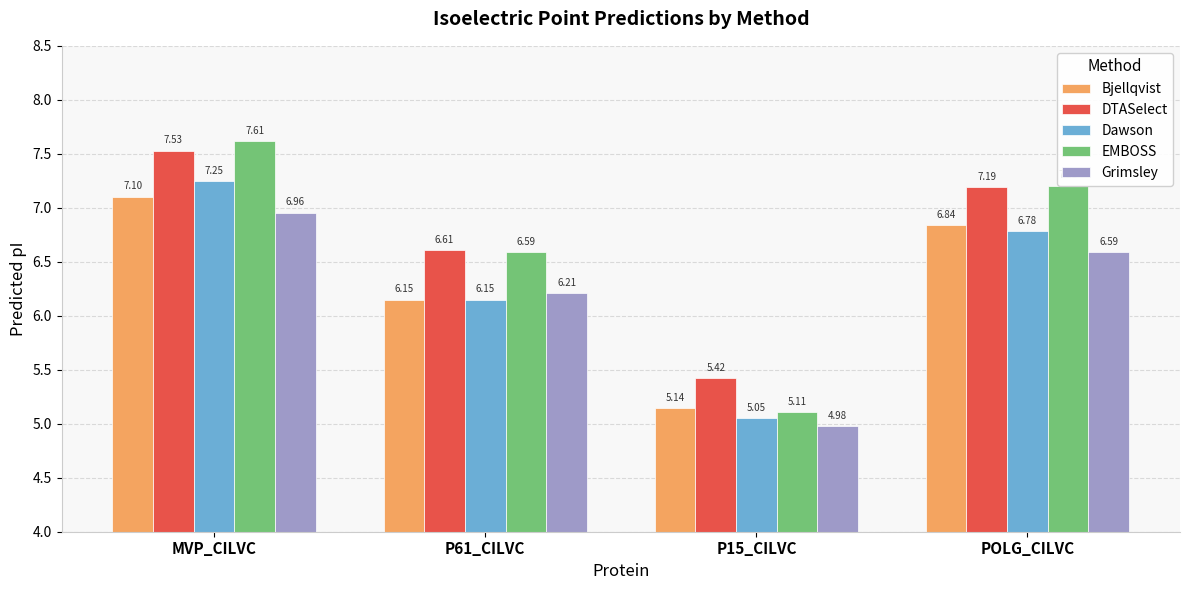

List the labels in order of DTASelect value, largest first.

MVP_CILVC, POLG_CILVC, P61_CILVC, P15_CILVC